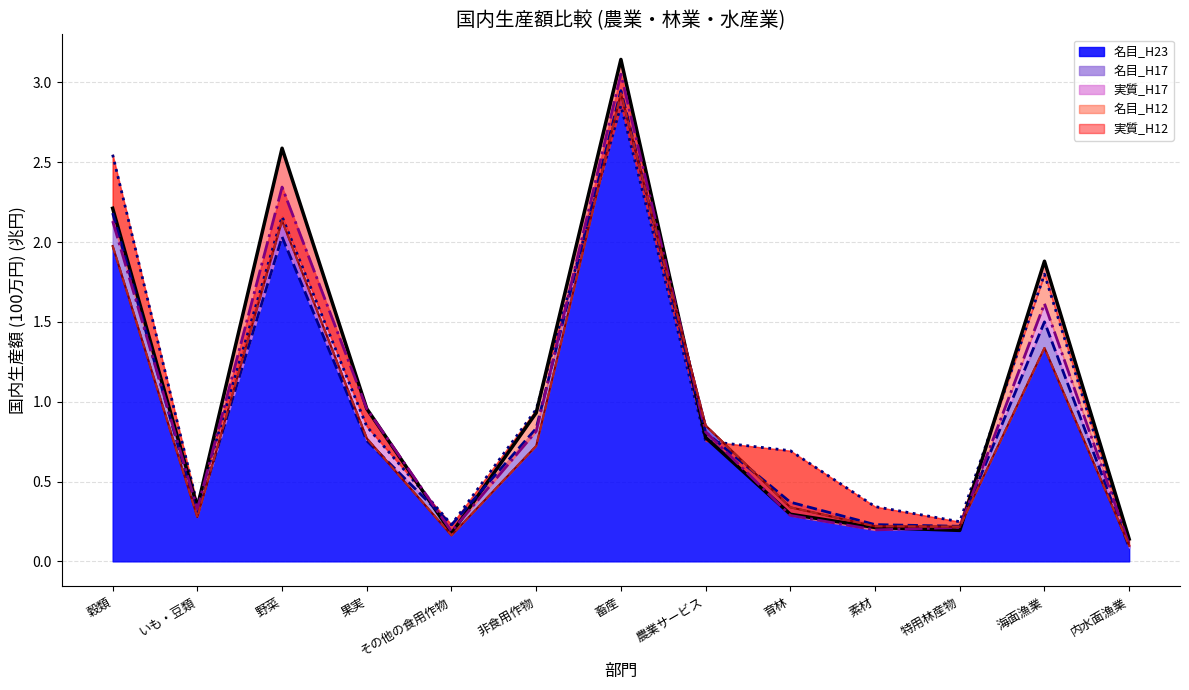

What is the label of the 11th point from the left?

特用林産物